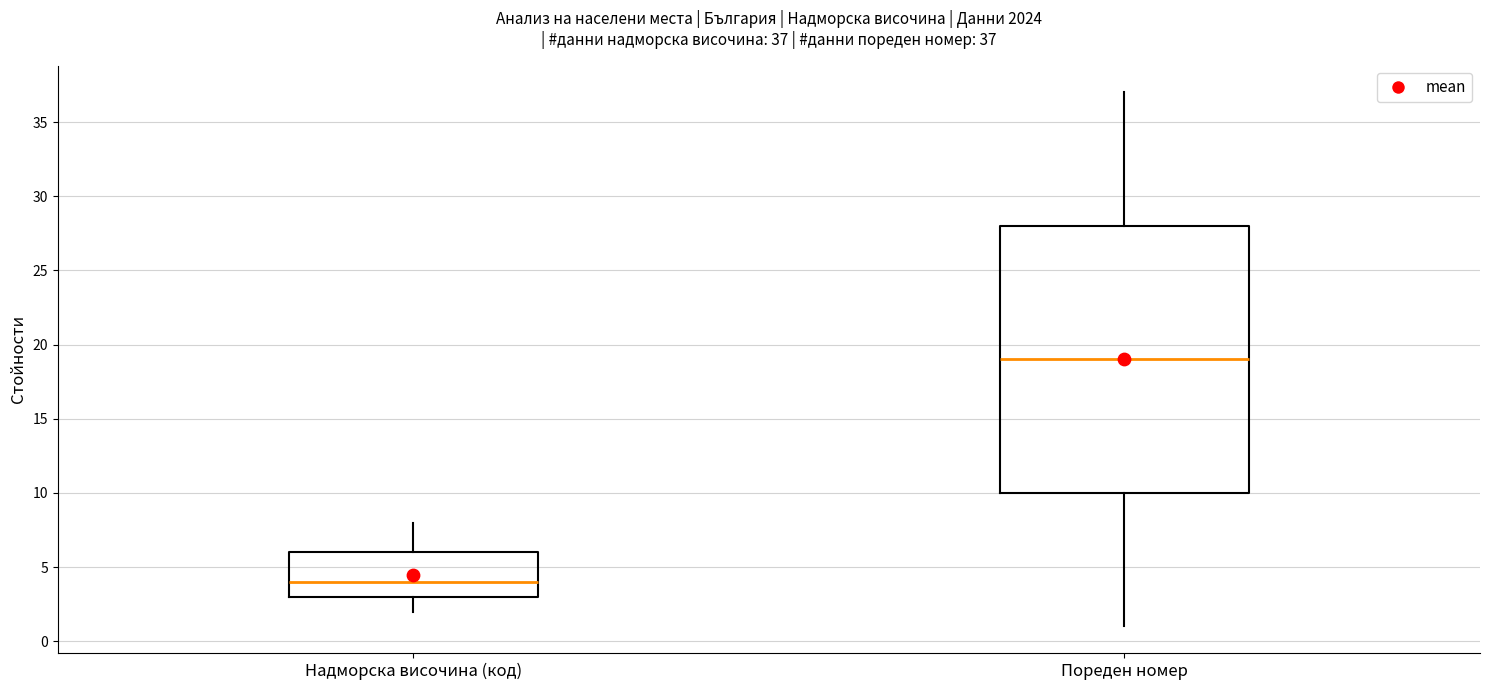

Which box's median line is the highest?

Пореден номер